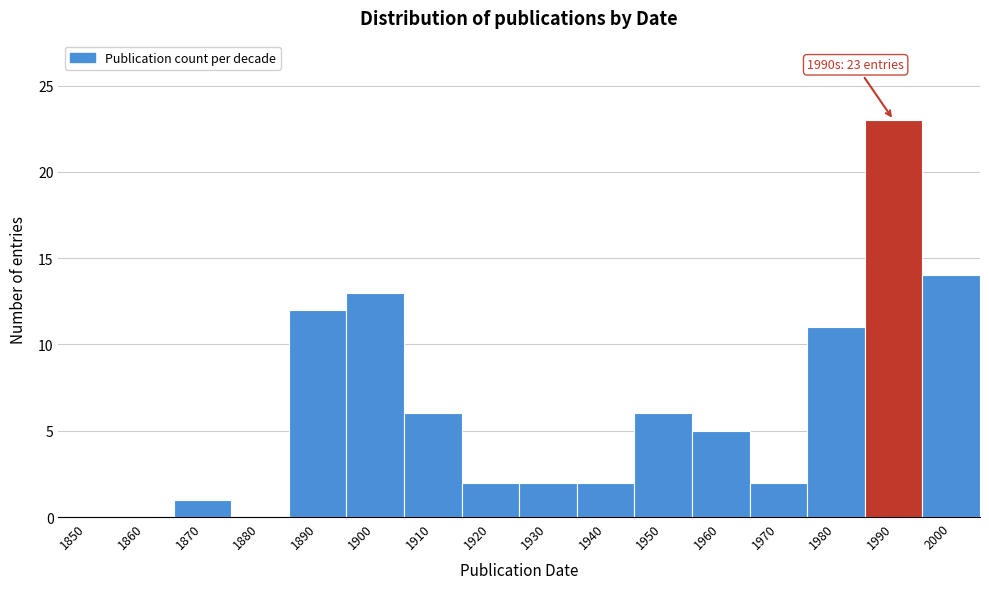

Reading left to right, what are all the values shown in this chart?

1850=0	1860=0	1870=1	1880=0	1890=12	1900=13	1910=6	1920=2	1930=2	1940=2	1950=6	1960=5	1970=2	1980=11	1990=23	2000=14